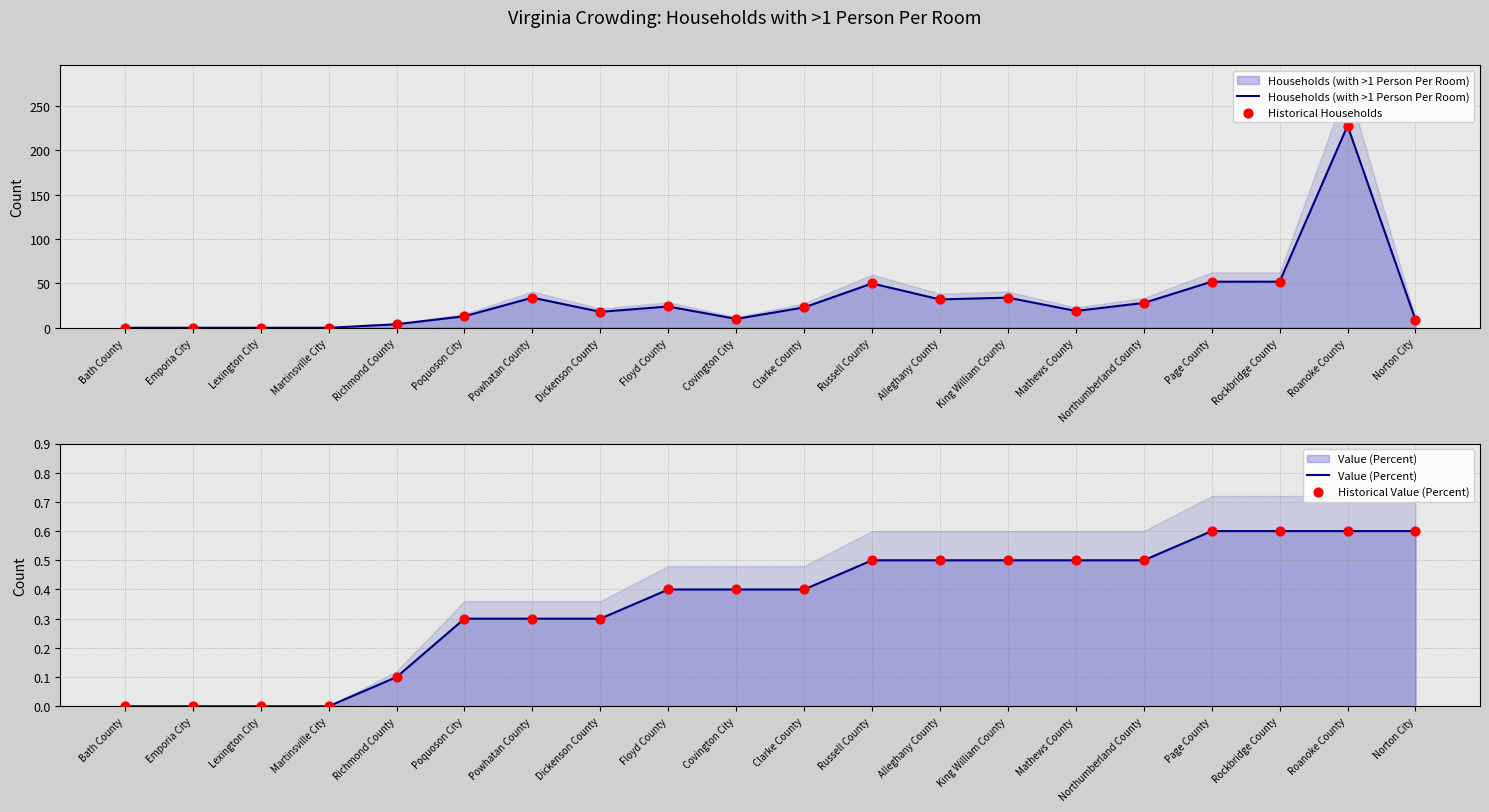

Which series contains the lowest Y value?

Households (with >1 Person Per Room)